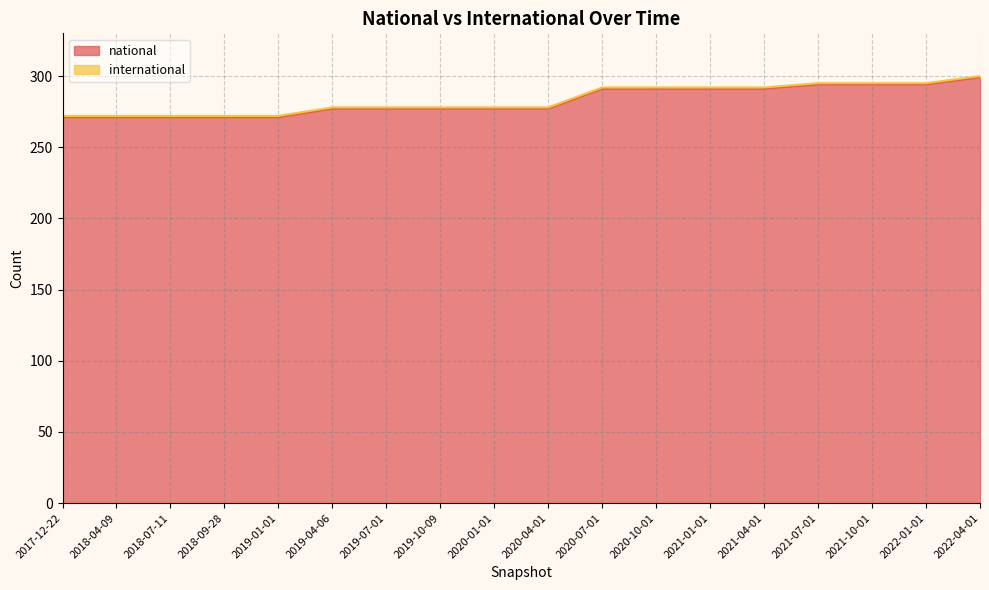

Is it true that the value at 2018-09-28 is 172?

False